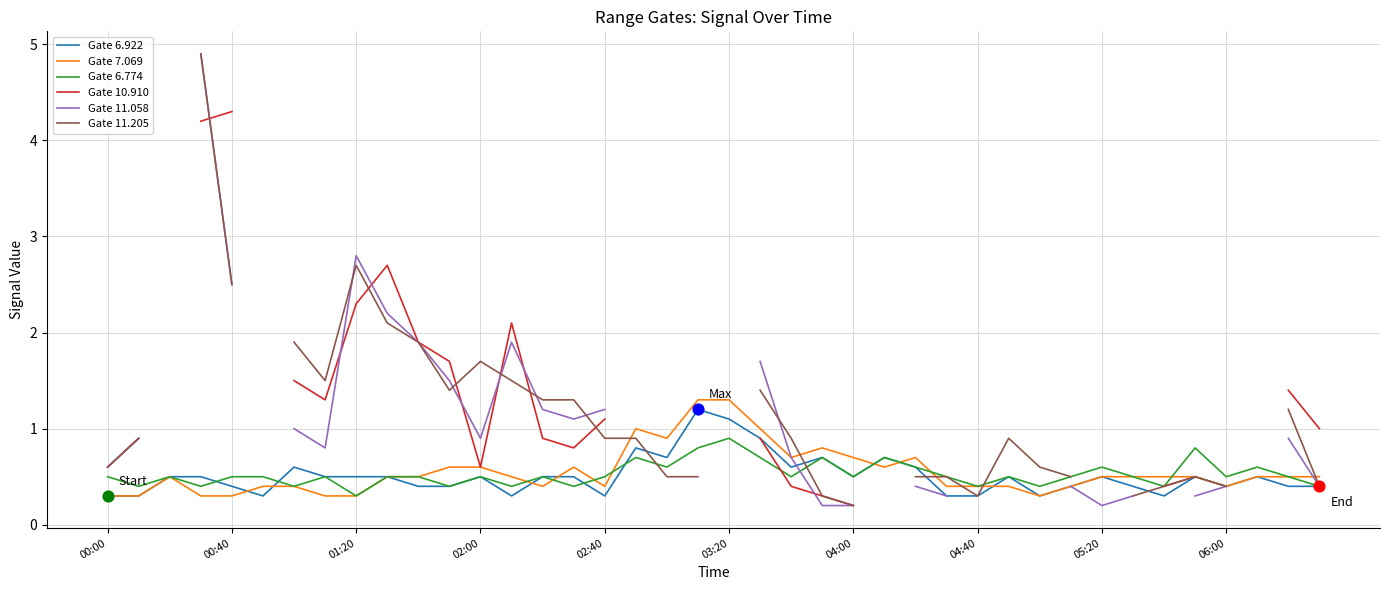

At how many categories does at least one series exceed 3?

2